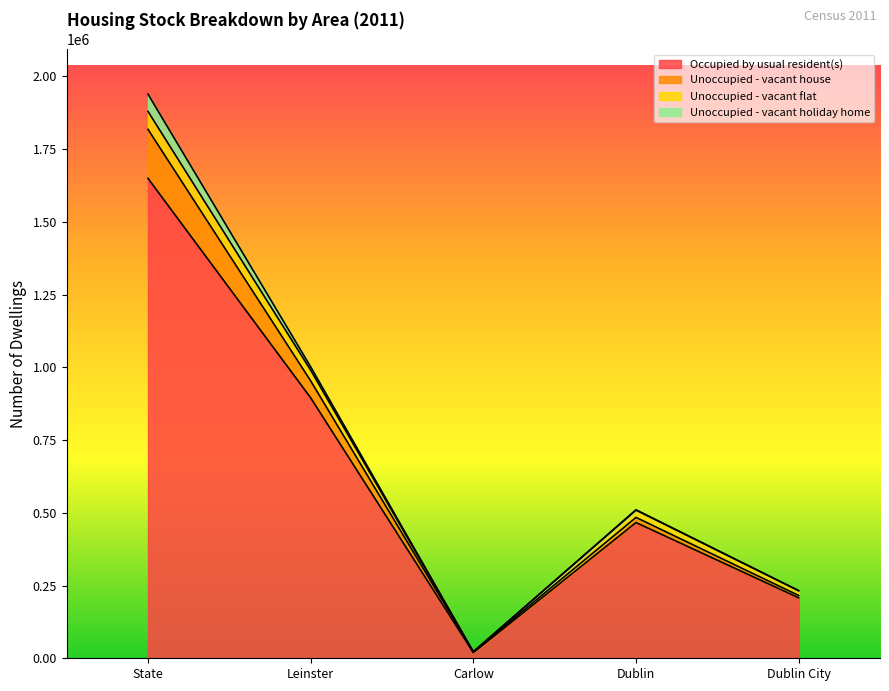

Is it true that Occupied by usual resident(s) equals 783635 at Dublin?

False